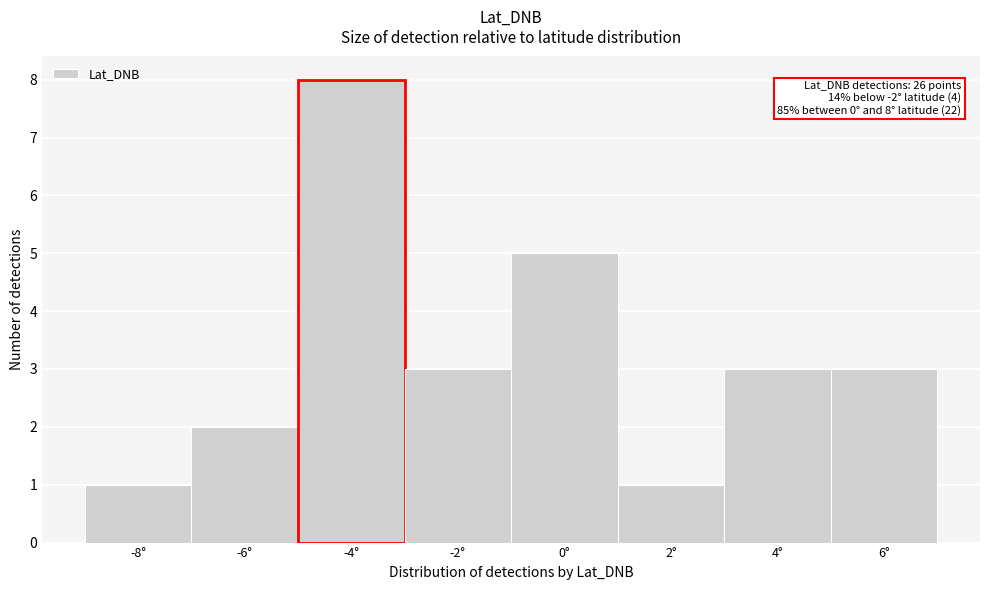

Reading left to right, extract all data points from this chart.

1	2	8	3	5	1	3	3